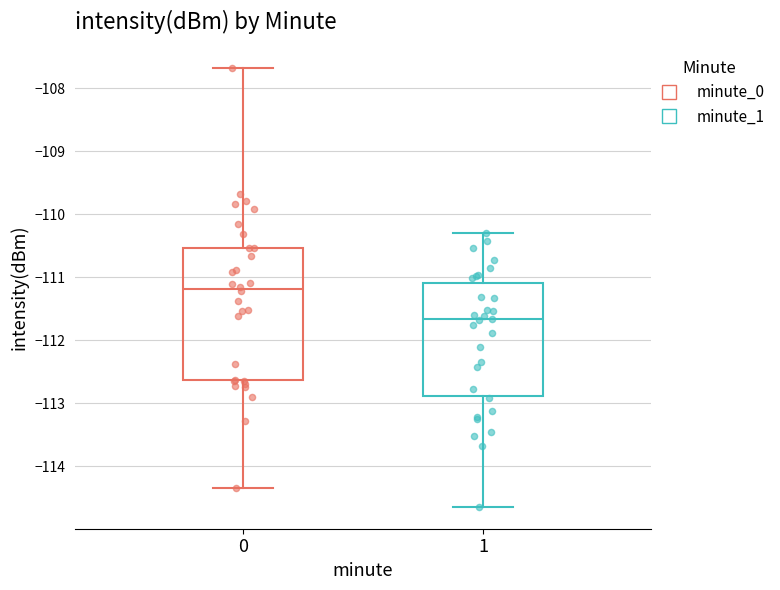

Where does the median line of the box at x = 1 sit on the y-axis? The values are not printed on the chart, so give them approximately, as read against the axis.

-111.7